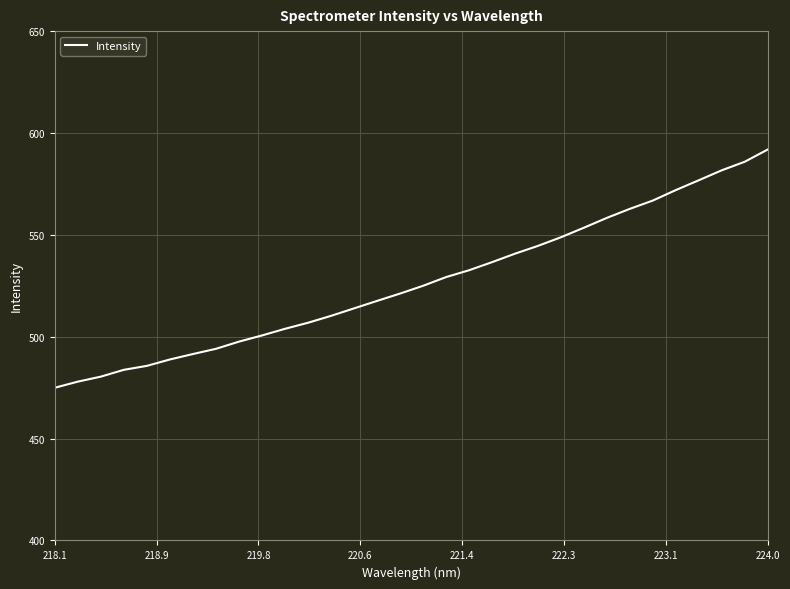

What is the minimum value shown in the chart?

474.9